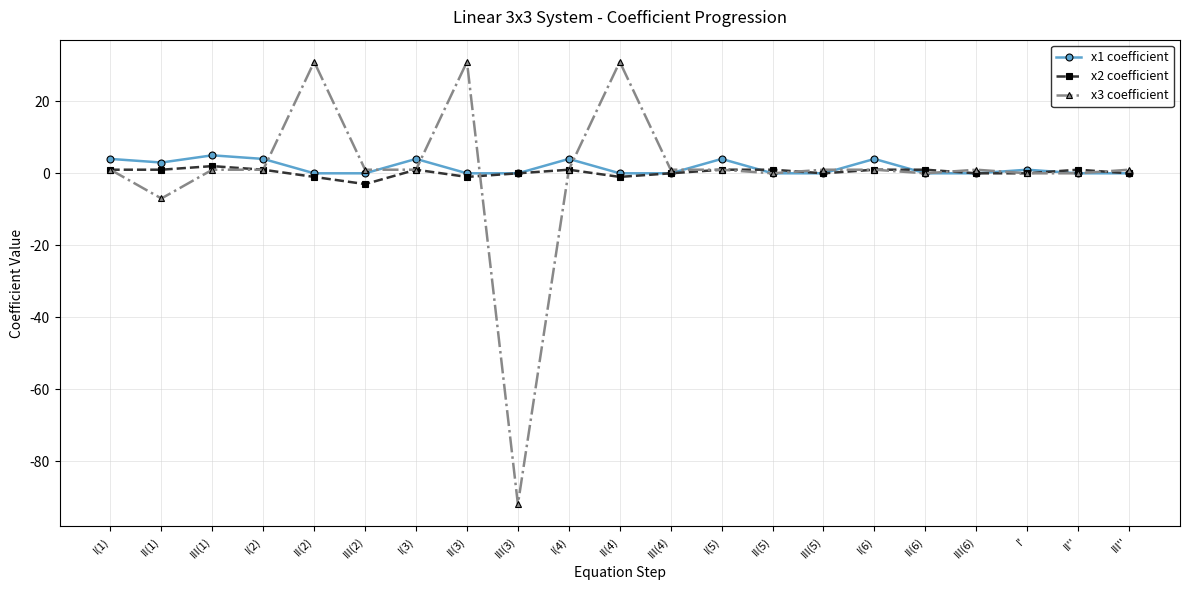

What is the smallest value displayed?

-92